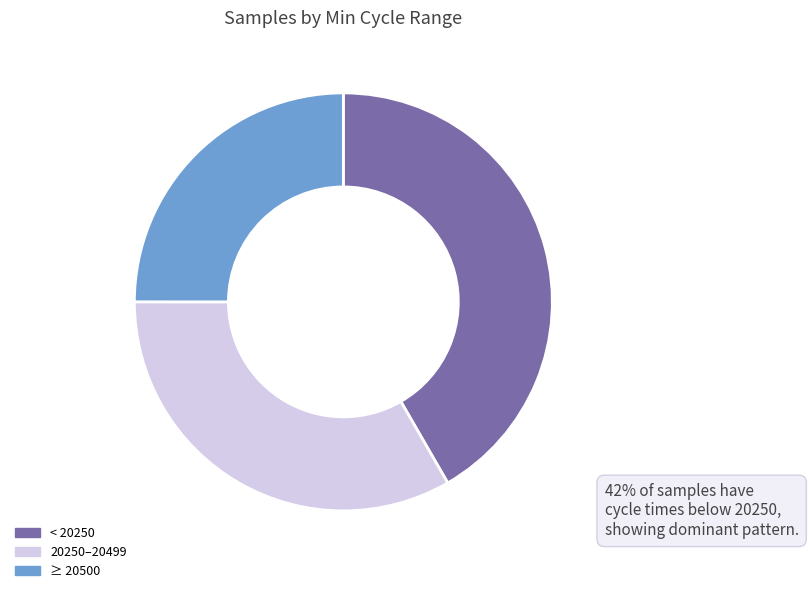

Which has a higher value, ≥ 20500 or 20250–20499?

20250–20499